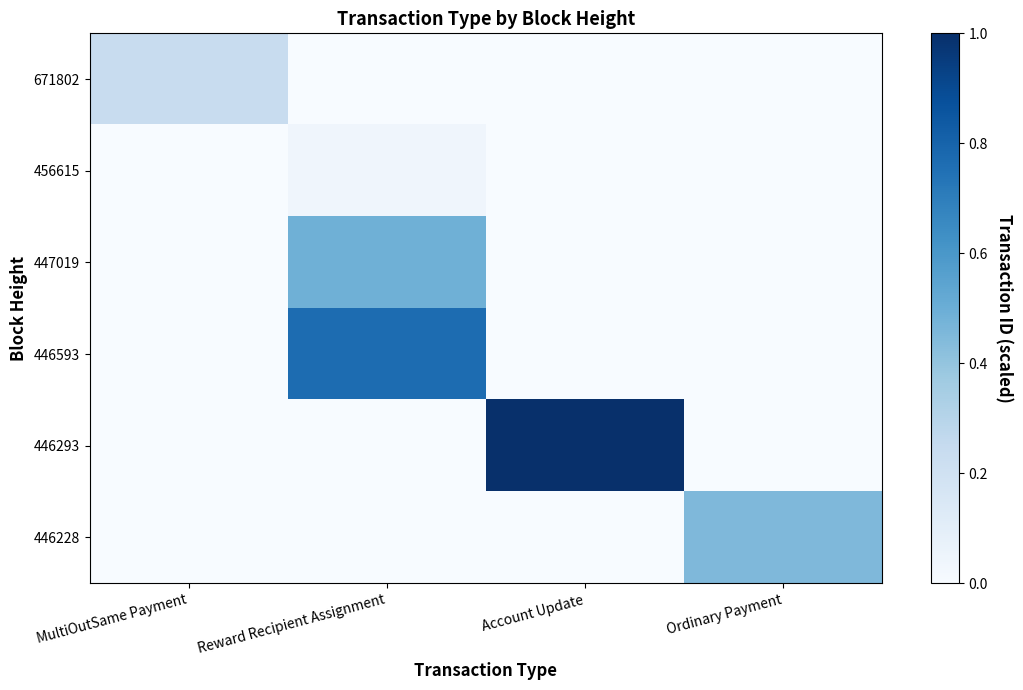

Reading left to right, what are all the values shown in this chart?

671802: MultiOutSame Payment=0.2	Reward Recipient Assignment=0.0	Account Update=0.0	Ordinary Payment=0.0
456615: MultiOutSame Payment=0.0	Reward Recipient Assignment=0.0	Account Update=0.0	Ordinary Payment=0.0
447019: MultiOutSame Payment=0.0	Reward Recipient Assignment=0.5	Account Update=0.0	Ordinary Payment=0.0
446593: MultiOutSame Payment=0.0	Reward Recipient Assignment=0.8	Account Update=0.0	Ordinary Payment=0.0
446293: MultiOutSame Payment=0.0	Reward Recipient Assignment=0.0	Account Update=1.0	Ordinary Payment=0.0
446228: MultiOutSame Payment=0.0	Reward Recipient Assignment=0.0	Account Update=0.0	Ordinary Payment=0.5